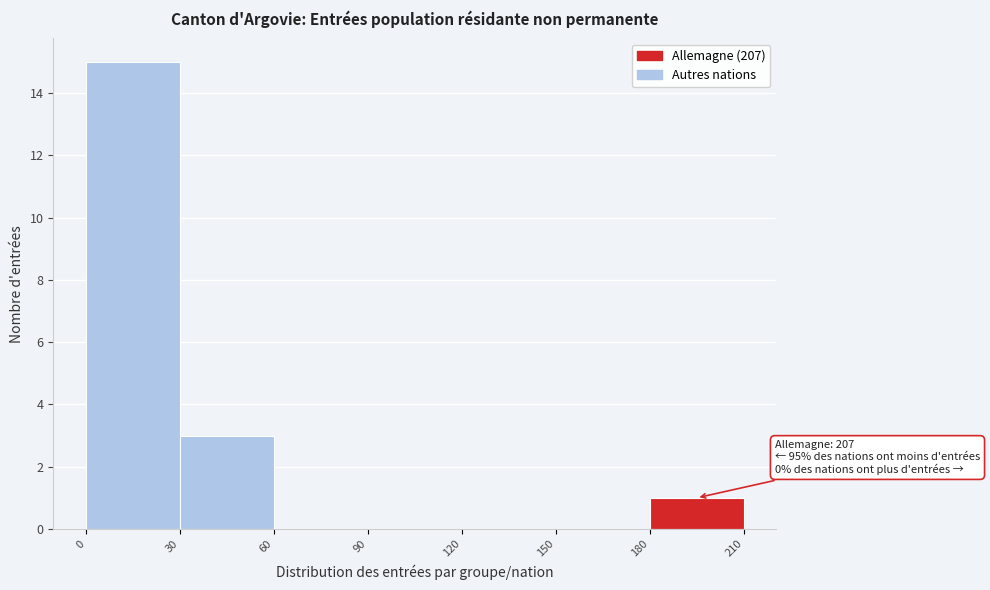

Which range on the x-axis has the tallest bar?

0 to 30